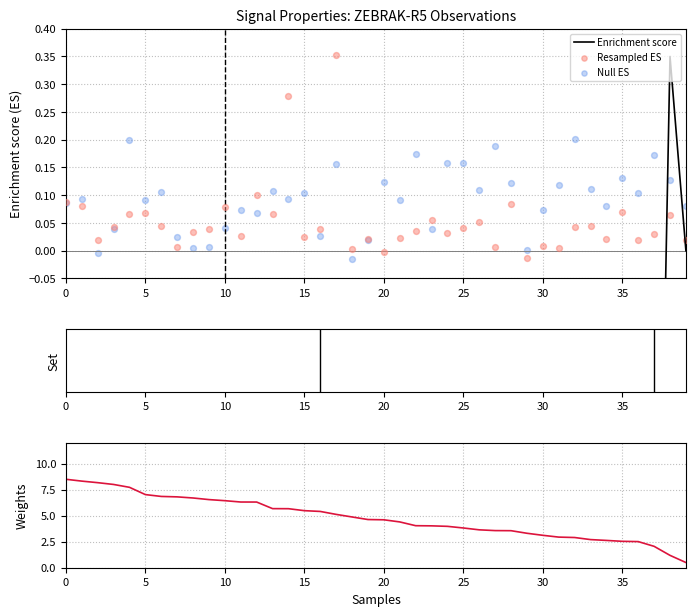

Which series reaches the maximum Y coordinate?

Weights